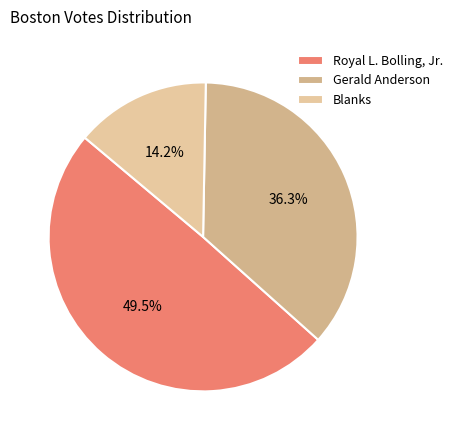

What is the change in value from Royal L. Bolling, Jr. to Blanks?

-1062